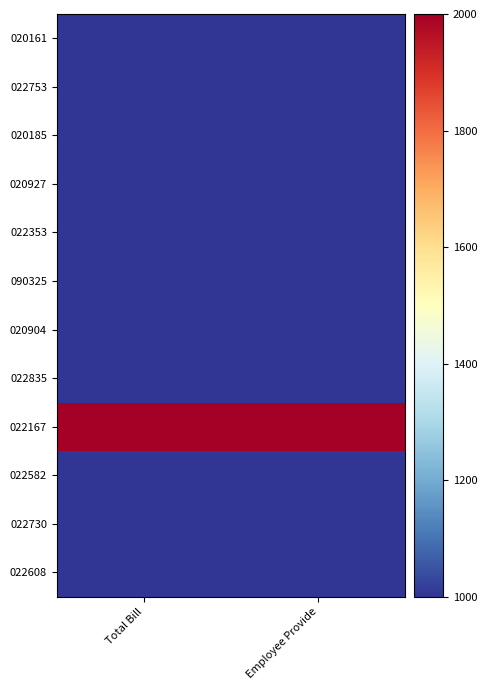

Which series has the largest total across all categories?

022167